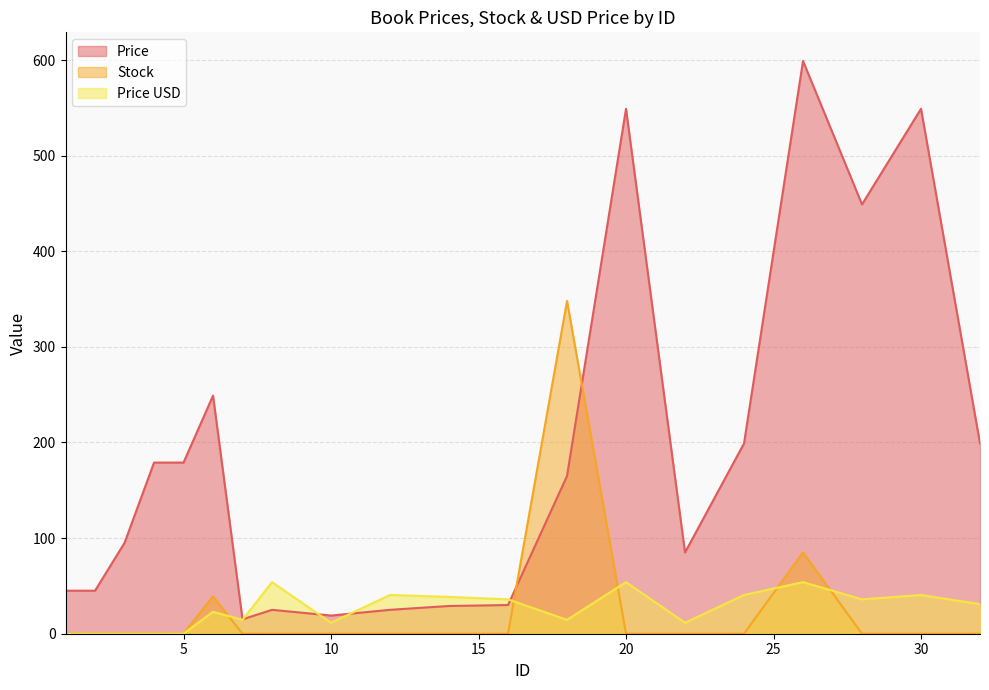

At which label is Price closest to 307?

6